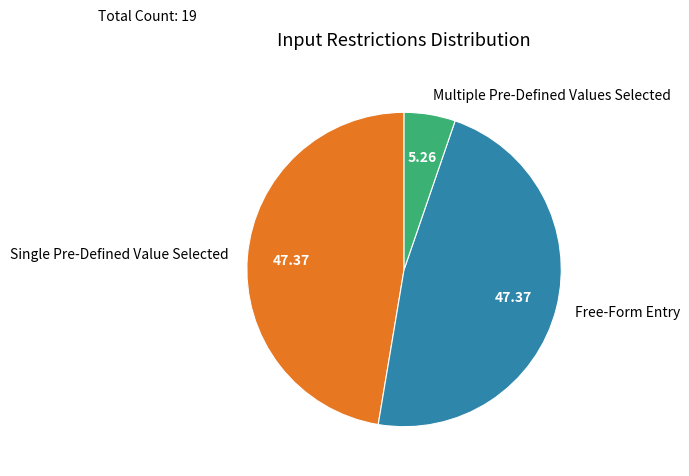

Is there a majority slice in this chart?

No